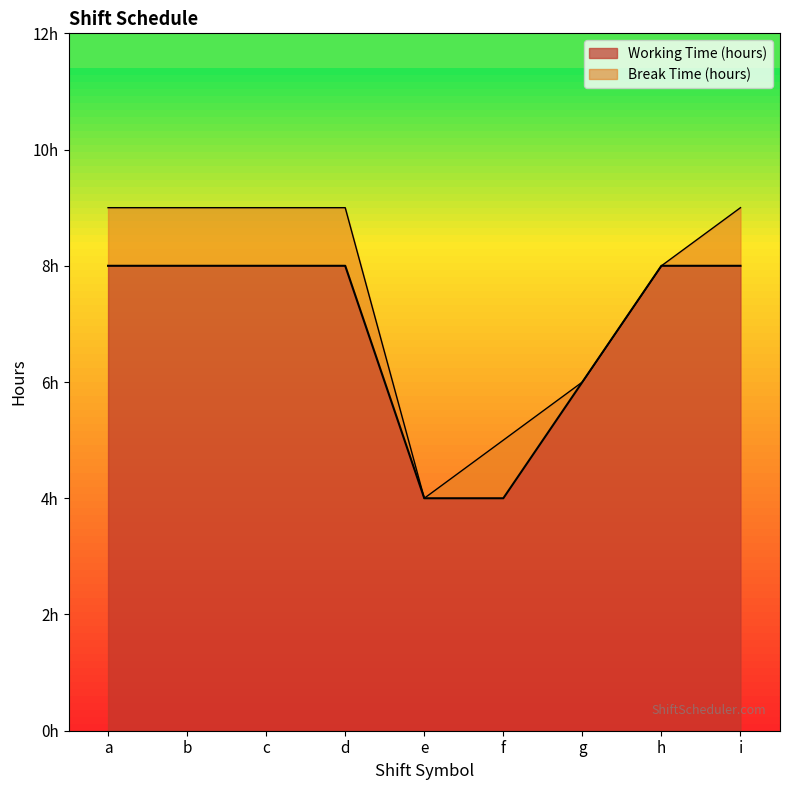

List the labels in order of value, smallest first.

e, f, g, a, b, c, d, h, i